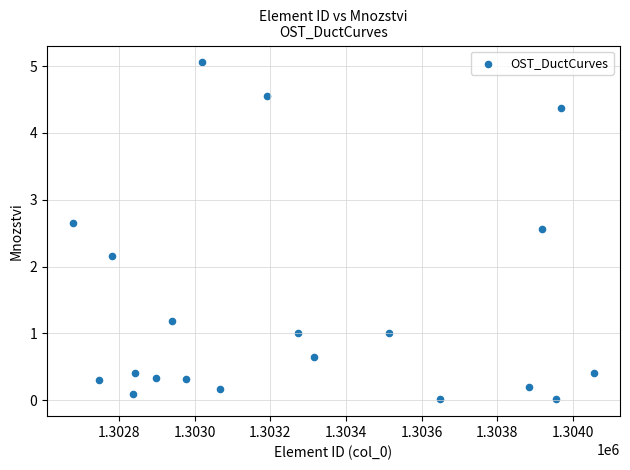

What Y value in the scatter plot is closest to 2?

2.2